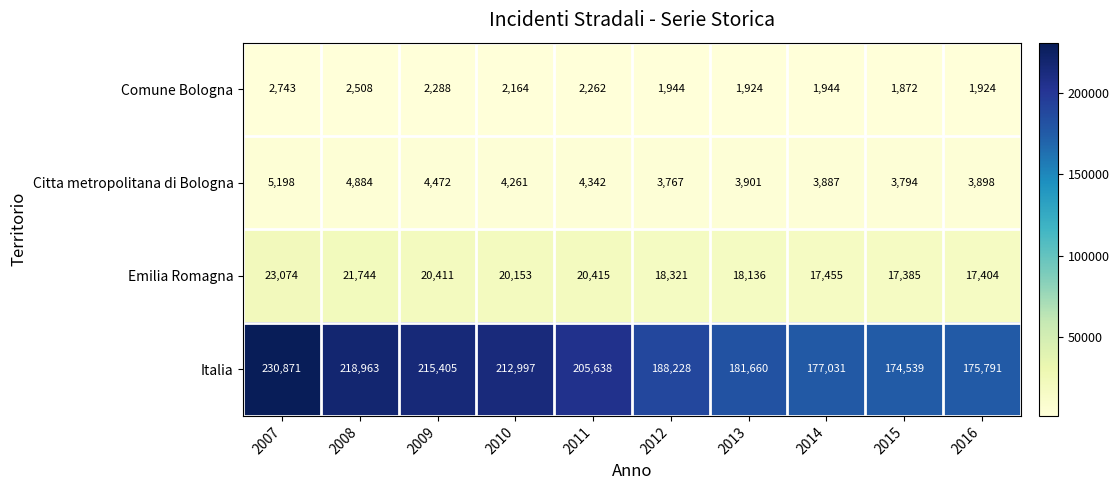

What is the sum of the Comune Bologna values at 2014 and 2015?

3816